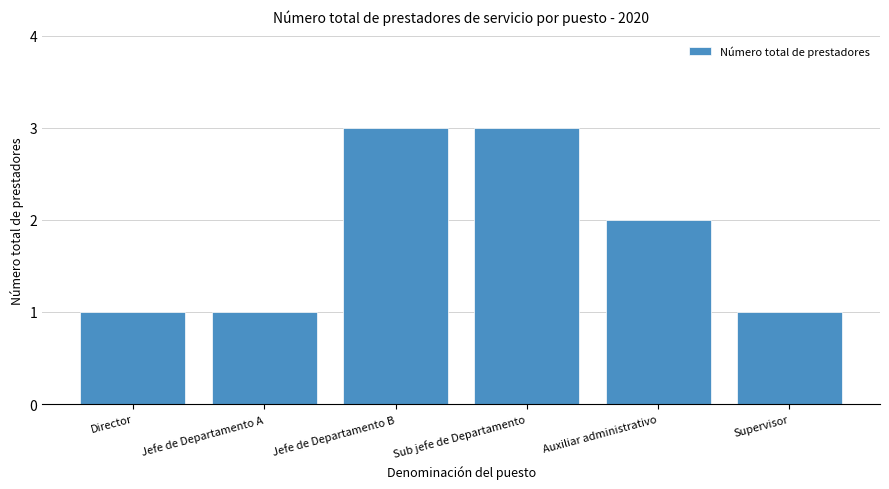

What is the sum of all values?

11